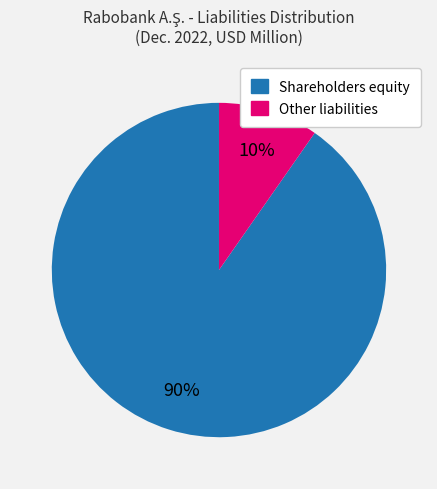

To the nearest percent, what is the average slice percentage?

50%